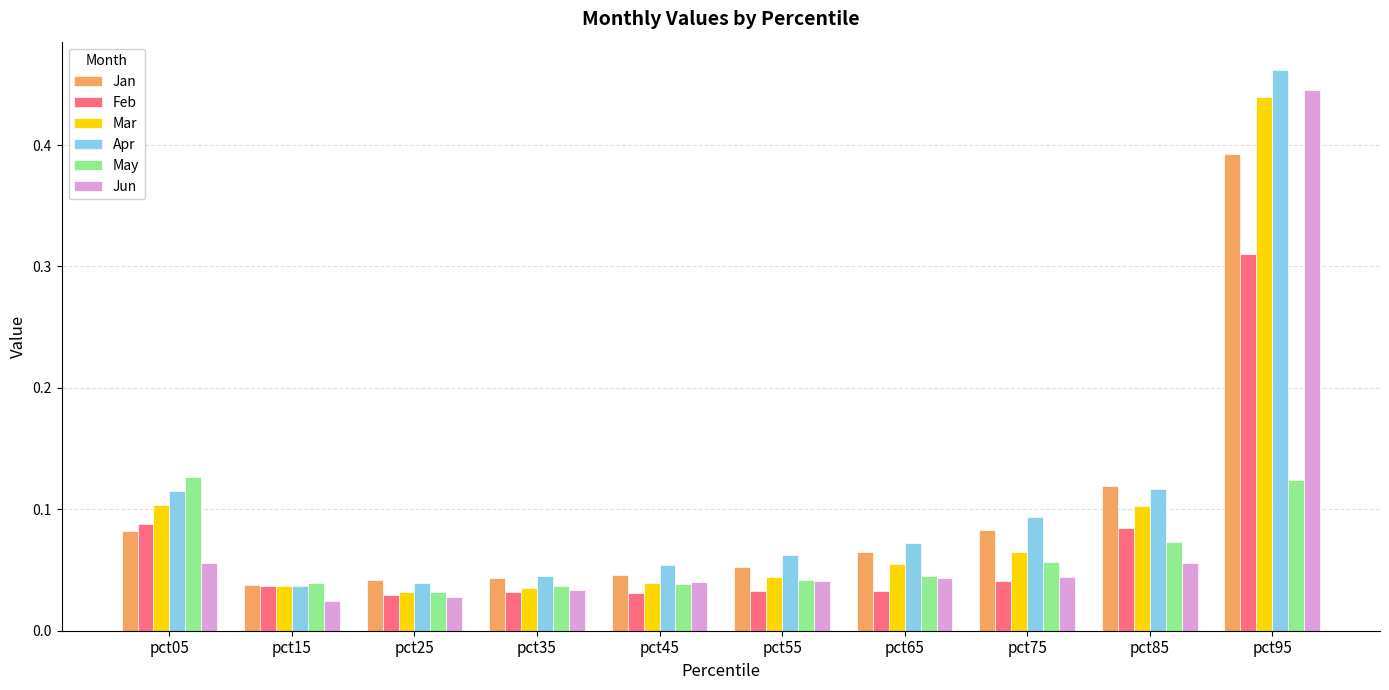

Is the value of Mar at pct75 greater than the value of Jan at pct25?

Yes